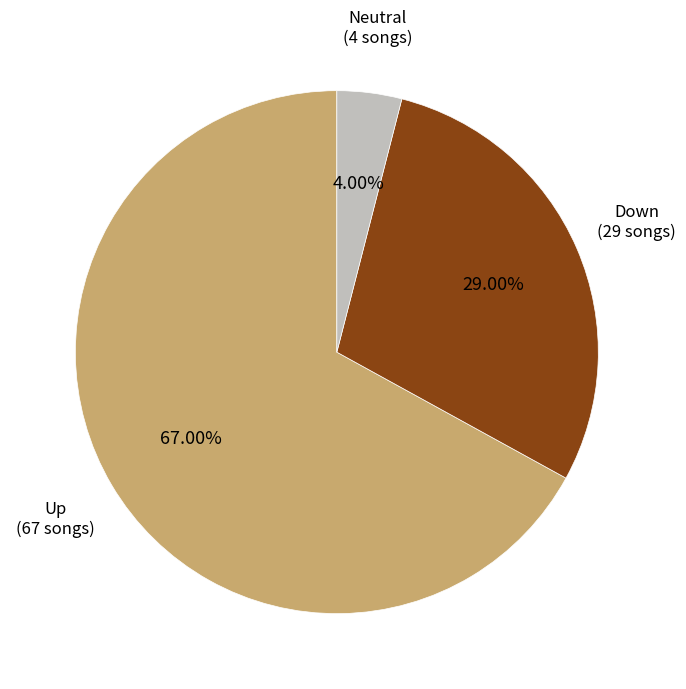

Count the number of slices in the pie.

3